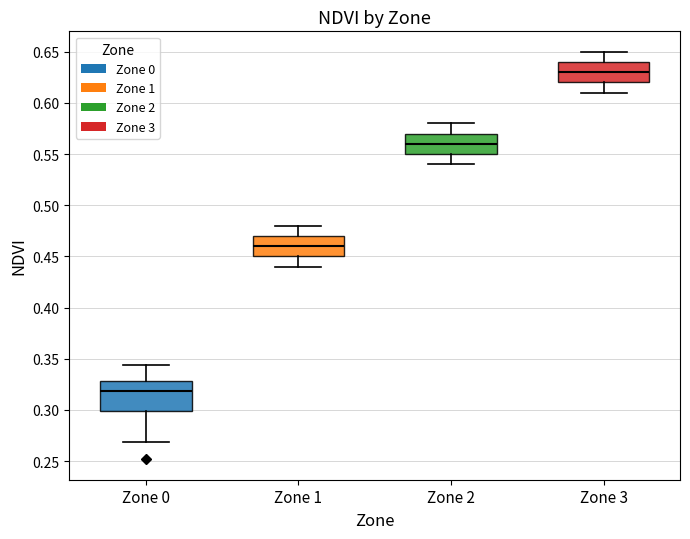

Reading left to right, transcribe this box plot: for each box, give where its median line is, the range the box spans, and where its two whiskers end, as read against the y-axis. The values are not printed on the chart, so give them approximately, as read against the axis.

Zone 0: median 0.320, box 0.300 to 0.330, whiskers 0.270 to 0.345
Zone 1: median 0.460, box 0.450 to 0.470, whiskers 0.440 to 0.480
Zone 2: median 0.560, box 0.550 to 0.570, whiskers 0.540 to 0.580
Zone 3: median 0.630, box 0.620 to 0.640, whiskers 0.610 to 0.650